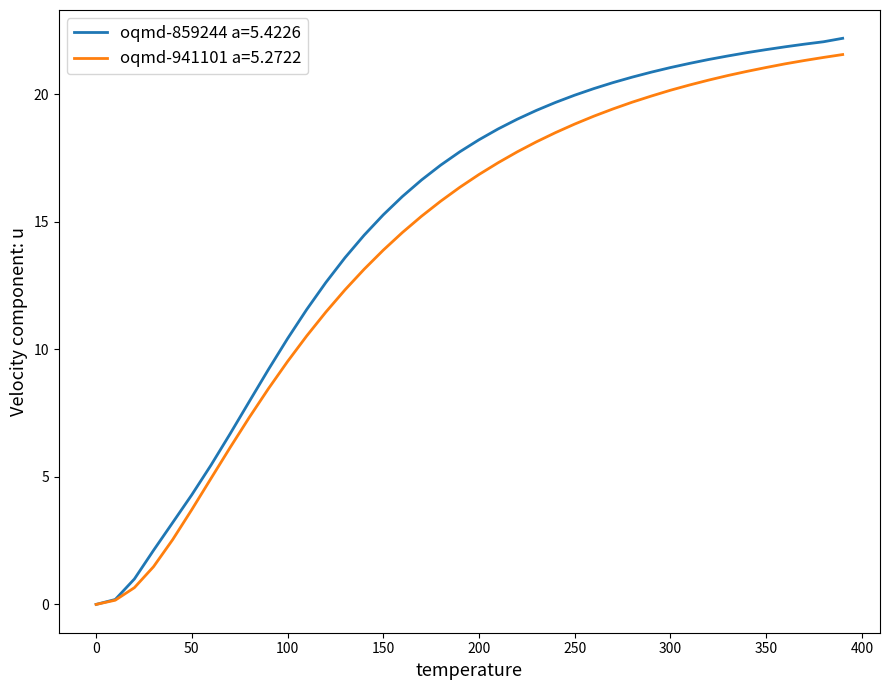

Which series has the largest range (max minus min)?

oqmd-859244 a=5.4226